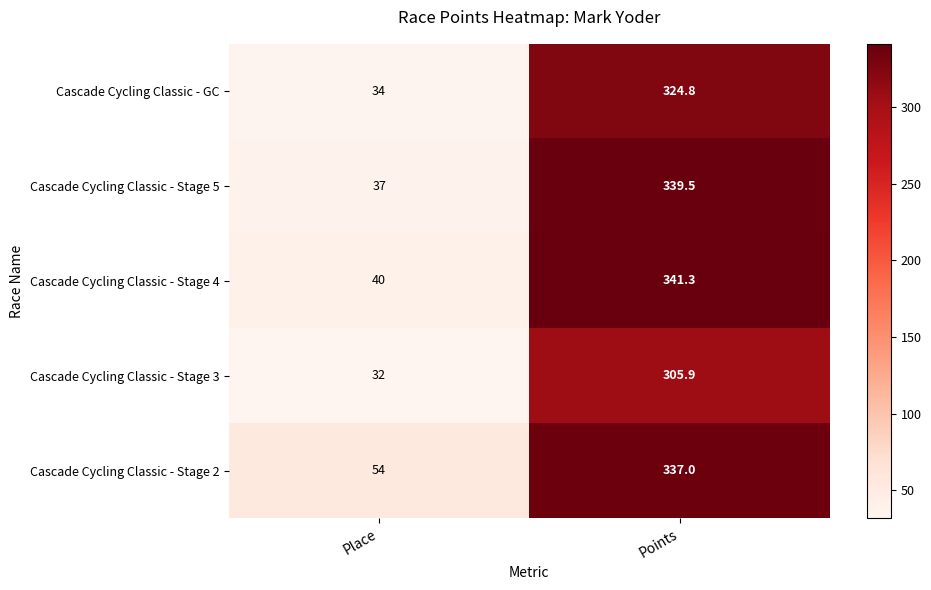

What is the smallest value displayed?

32.0